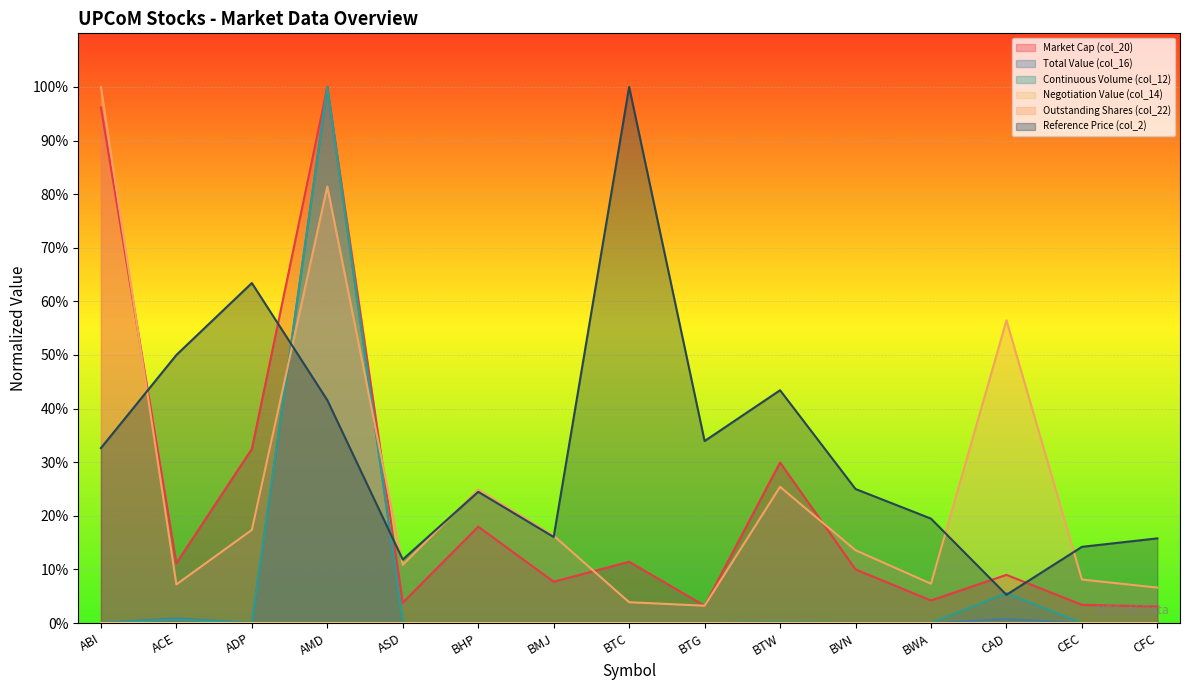

Reading left to right, list all the values displayed in this chart.

Market Cap (col_20): ABI=1.0	ACE=0.1	ADP=0.3	AMD=1.0	ASD=0.0	BHP=0.2	BMJ=0.1	BTC=0.1	BTG=0.0	BTW=0.3	BVN=0.1	BWA=0.0	CAD=0.1	CEC=0.0	CFC=0.0
Total Value (col_16): ABI=0.0	ACE=0.0	ADP=0.0	AMD=1.0	ASD=0.0	BHP=0.0	BMJ=0.0	BTC=0.0	BTG=0.0	BTW=0.0	BVN=0.0	BWA=0.0	CAD=0.0	CEC=0.0	CFC=0.0
Continuous Volume (col_12): ABI=0.0	ACE=0.0	ADP=0.0	AMD=1.0	ASD=0.0	BHP=0.0	BMJ=0.0	BTC=0.0	BTG=0.0	BTW=0.0	BVN=0.0	BWA=0.0	CAD=0.1	CEC=0.0	CFC=0.0
Outstanding Shares (col_22): ABI=1.0	ACE=0.1	ADP=0.2	AMD=0.8	ASD=0.1	BHP=0.2	BMJ=0.2	BTC=0.0	BTG=0.0	BTW=0.3	BVN=0.1	BWA=0.1	CAD=0.6	CEC=0.1	CFC=0.1
Reference Price (col_2): ABI=0.3	ACE=0.5	ADP=0.6	AMD=0.4	ASD=0.1	BHP=0.2	BMJ=0.2	BTC=1.0	BTG=0.3	BTW=0.4	BVN=0.2	BWA=0.2	CAD=0.1	CEC=0.1	CFC=0.2